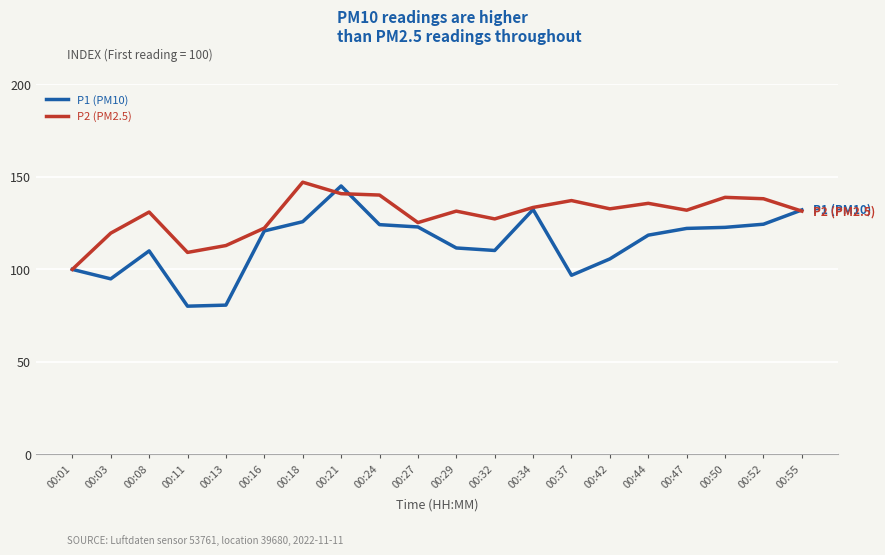

What is the total value across all series at 00:11?

189.3